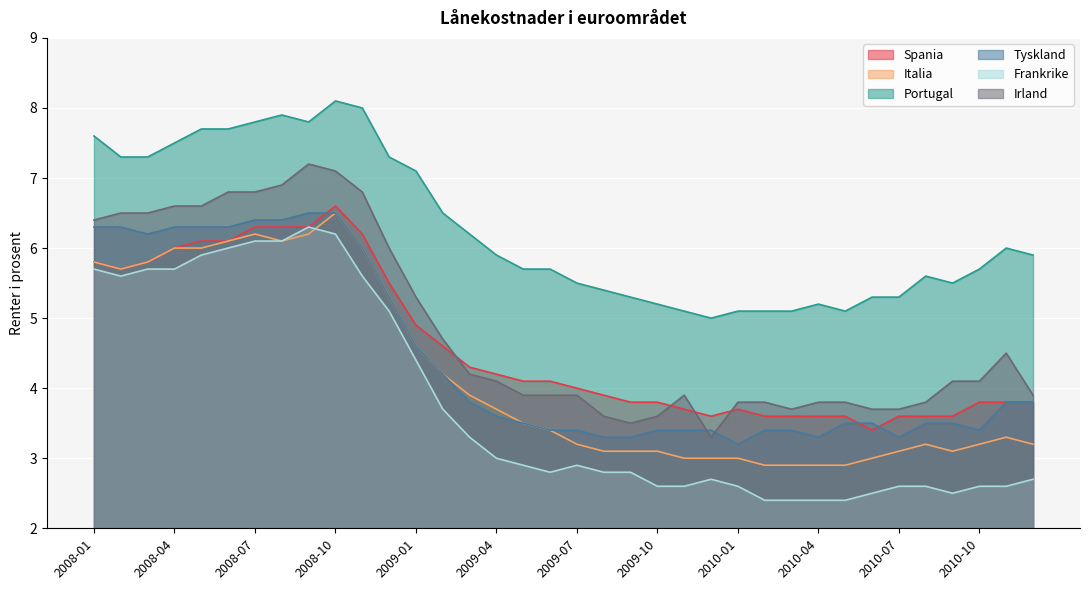

At how many categories does at least one series exceed 2?

36